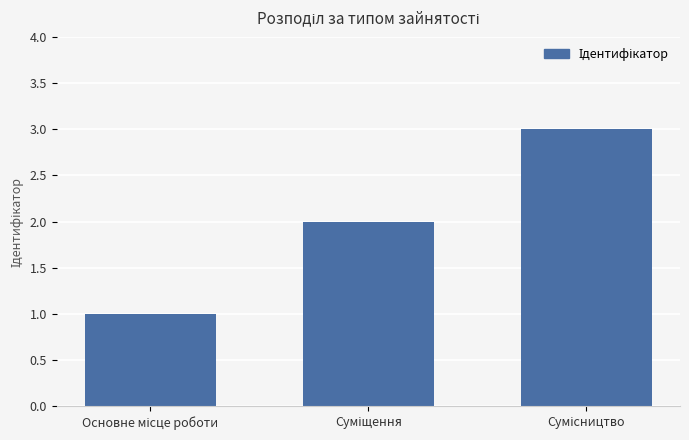

What is the maximum value shown in the chart?

3